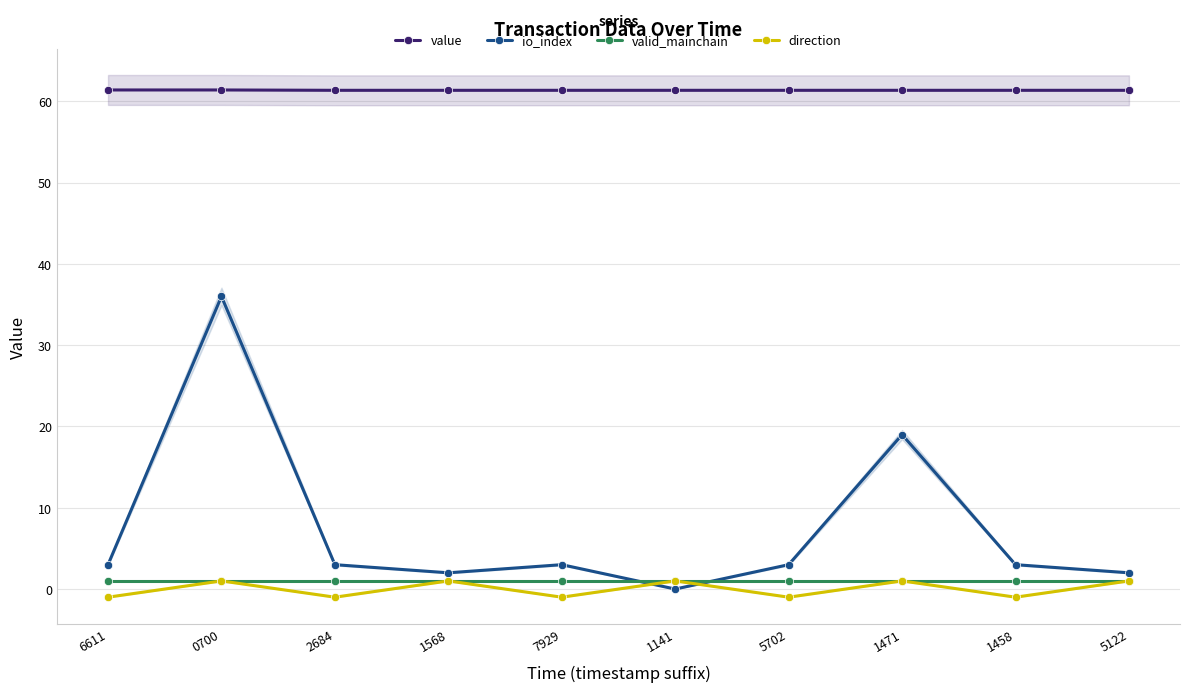

Is this an area chart (filled region under the line)?

No